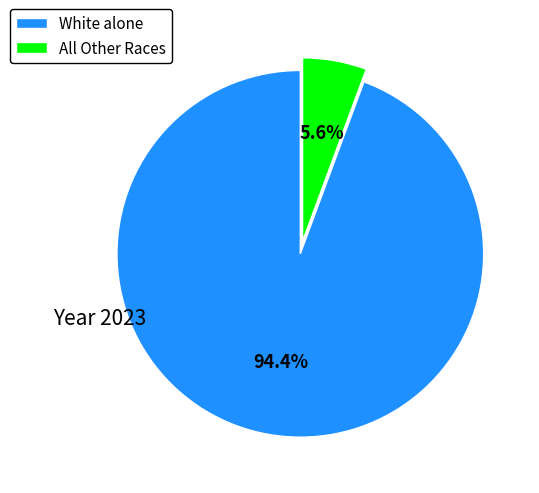

What is the largest slice in the pie chart?

White alone